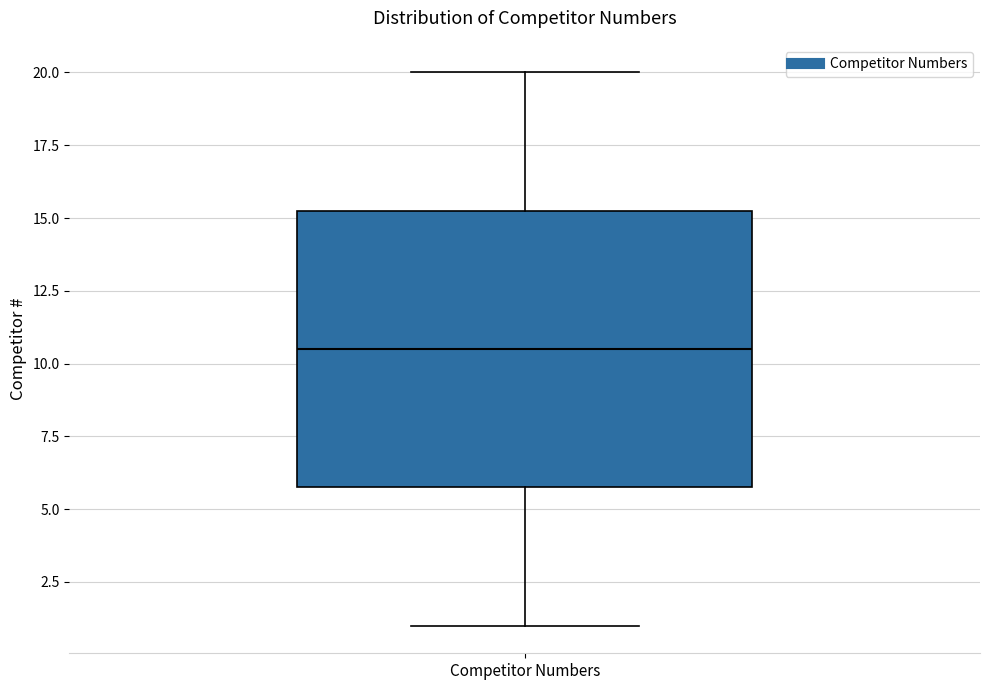

Where does the lower whisker of the box for Competitor Numbers end on the y-axis? The values are not printed on the chart, so give them approximately, as read against the axis.

1.0